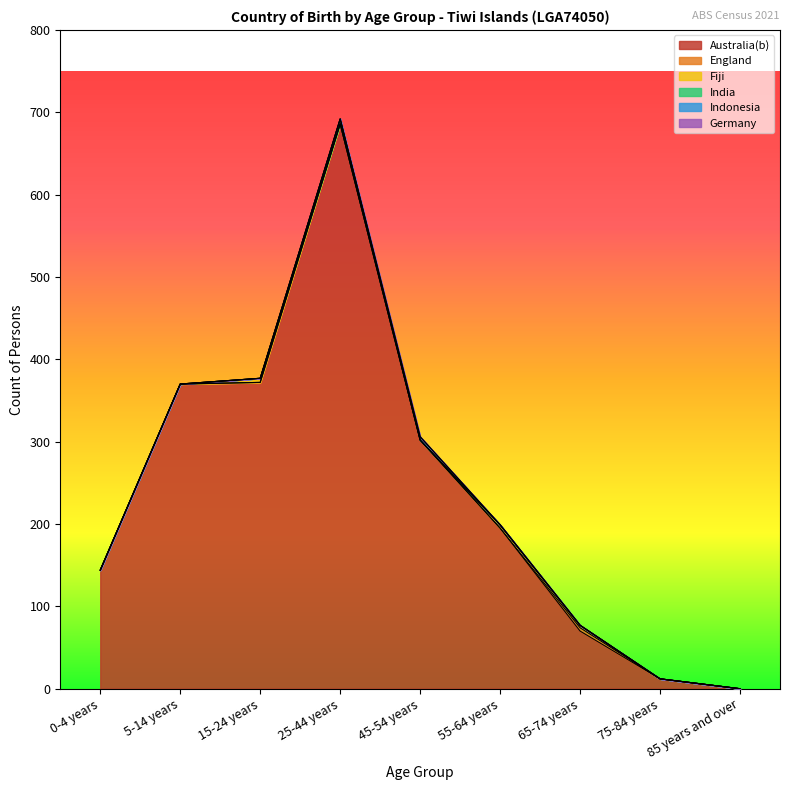

After their last crossing, which series has the higher values: Indonesia or India?

Indonesia